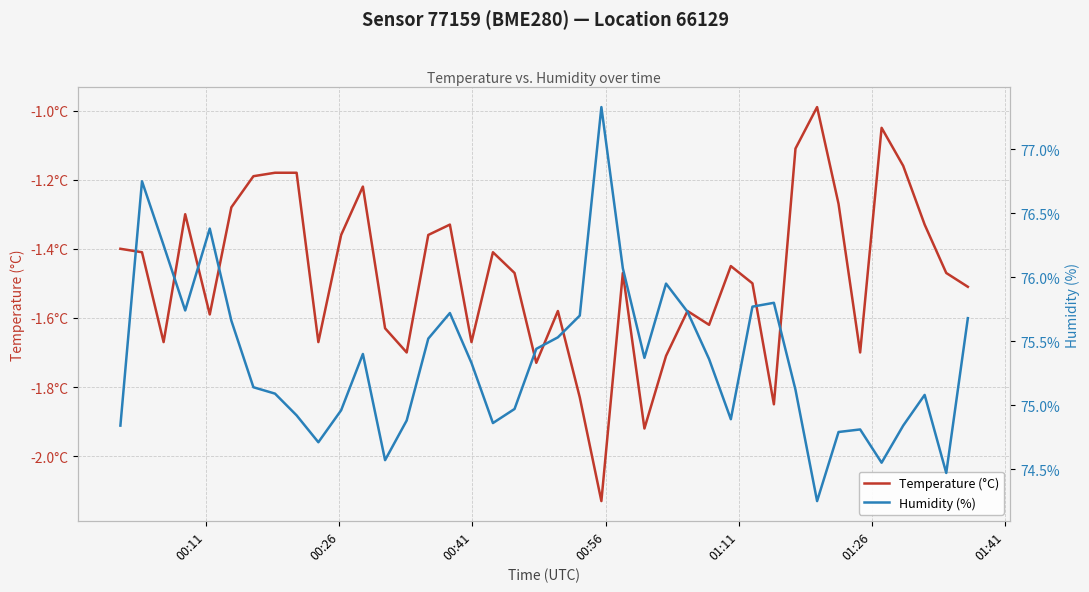

How many data points in Temperature (°C) are less than -1?

39